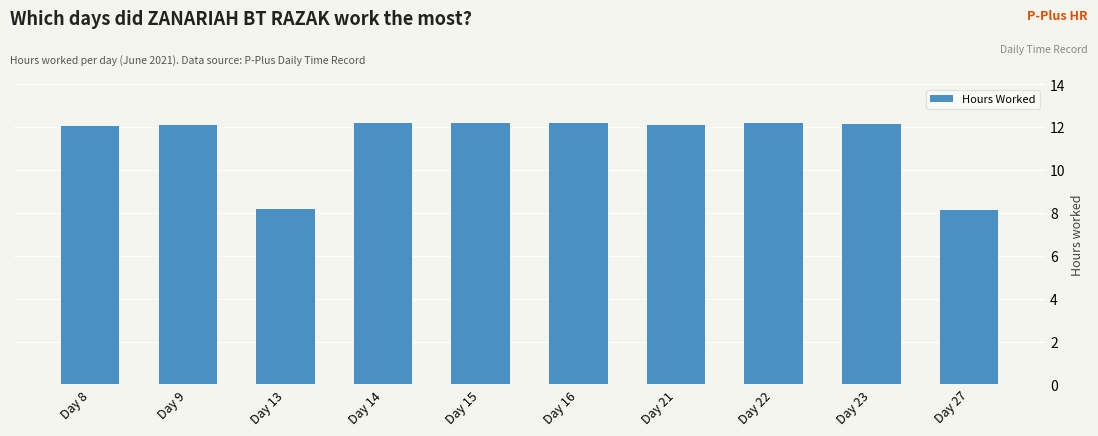

How many bars are there in total?

10